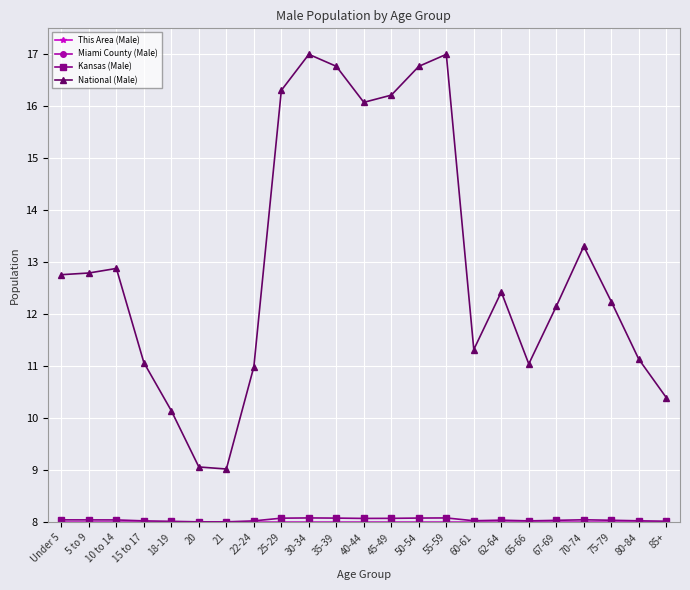

True or false: National (Male) has more than 0 points higher than both neighbors.

True